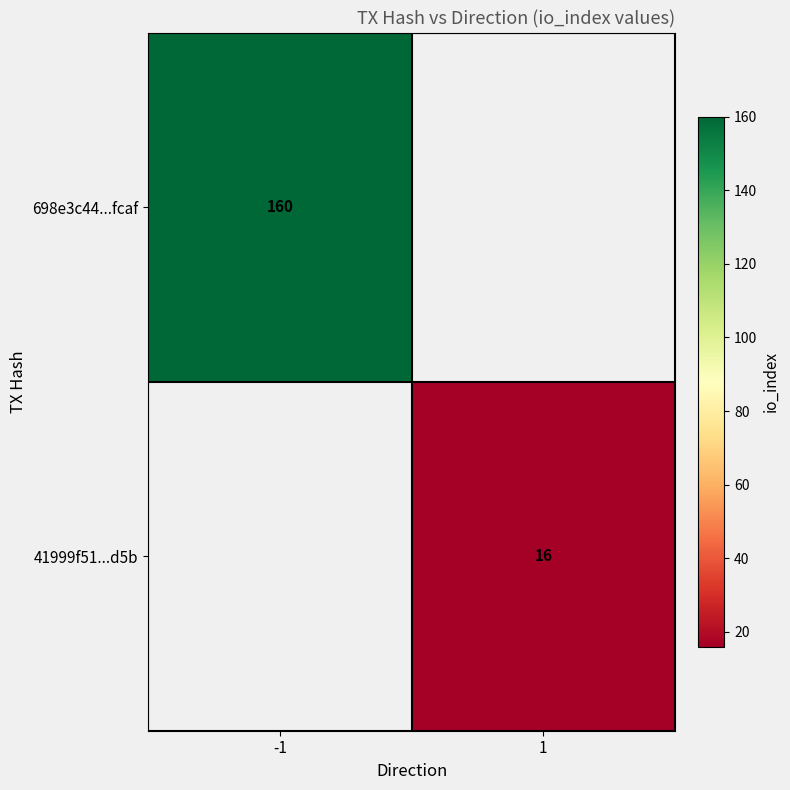

What is the maximum value shown in the chart?

160.0